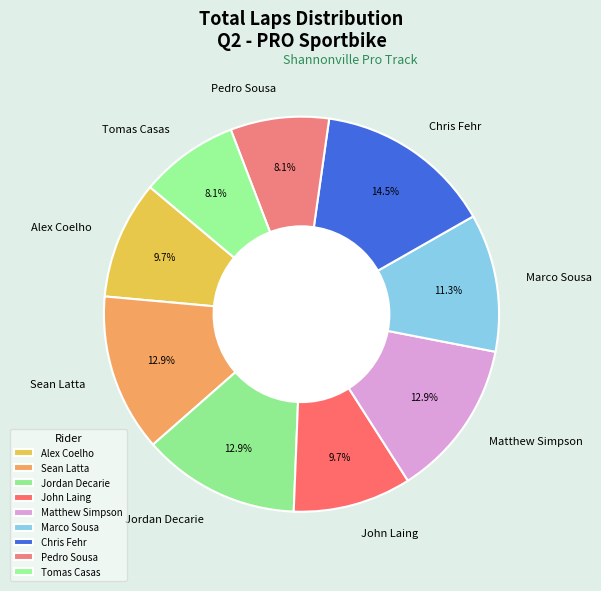

To the nearest percent, what is the difference between the Jordan Decarie and Tomas Casas slice percentages?

5%